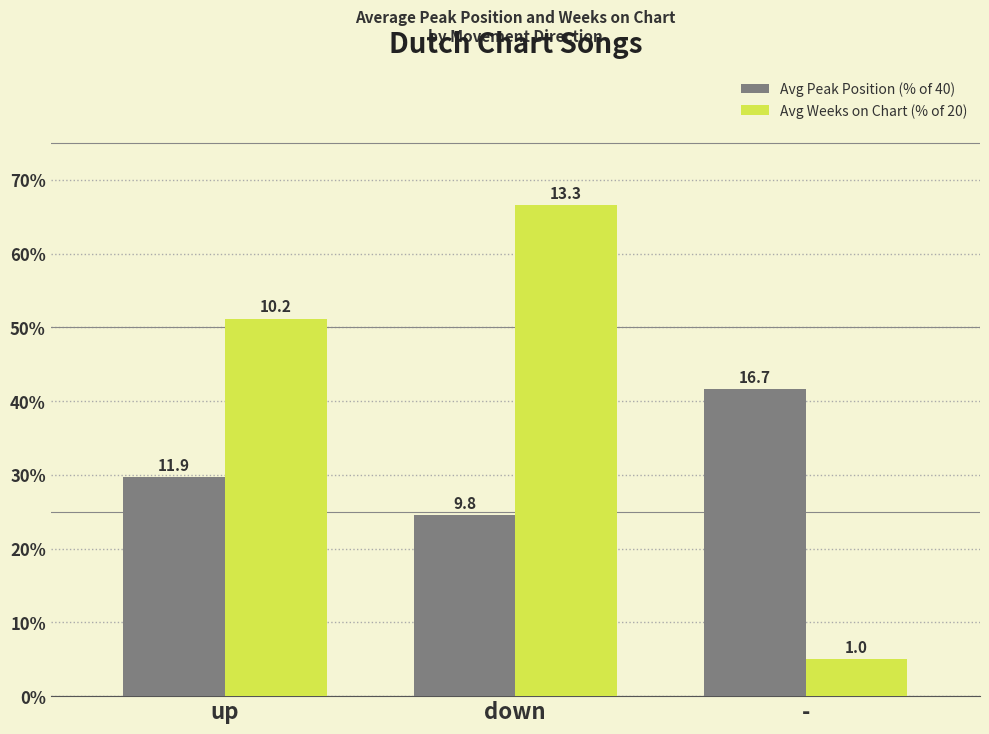

What is the label of the 3rd bar from the right?

up